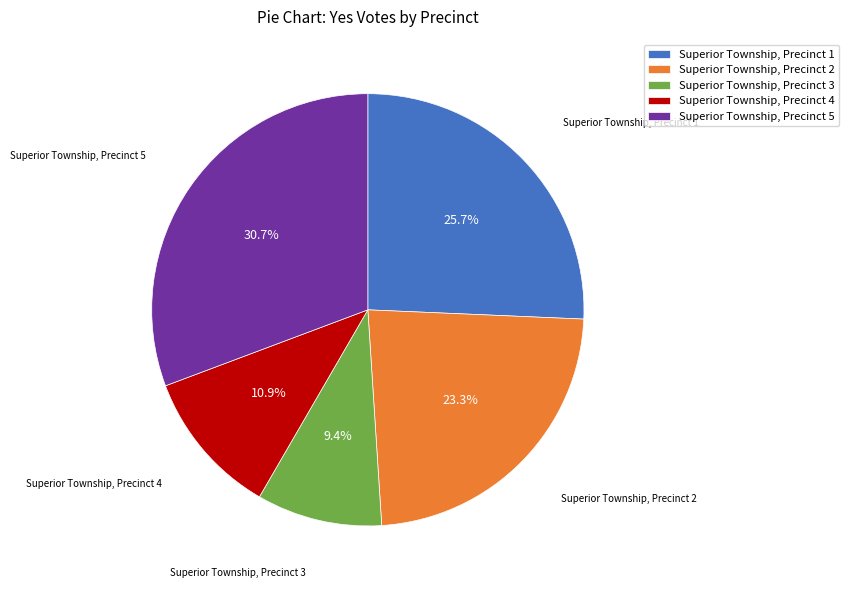

True or false: Superior Township, Precinct 5 accounts for 19% of the total.

False